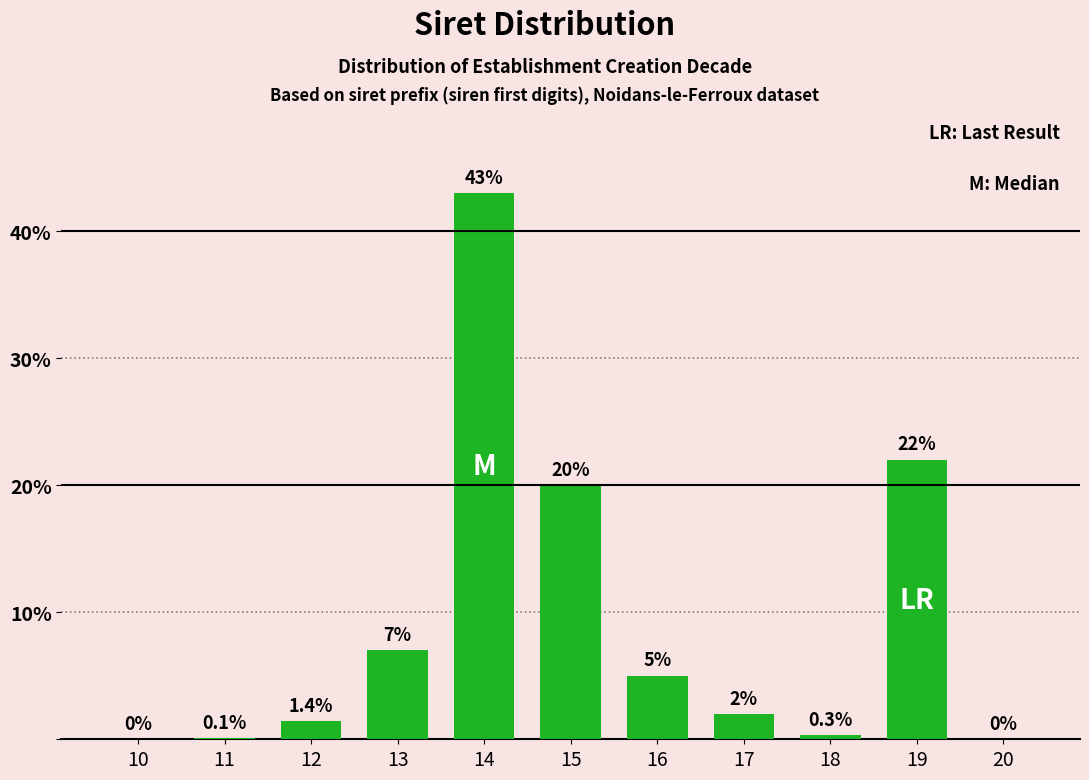

Reading right to left, extract all data points from this chart.

20=0.0	19=22.0	18=0.3	17=2.0	16=5.0	15=20.0	14=43.0	13=7.0	12=1.4	11=0.1	10=0.0